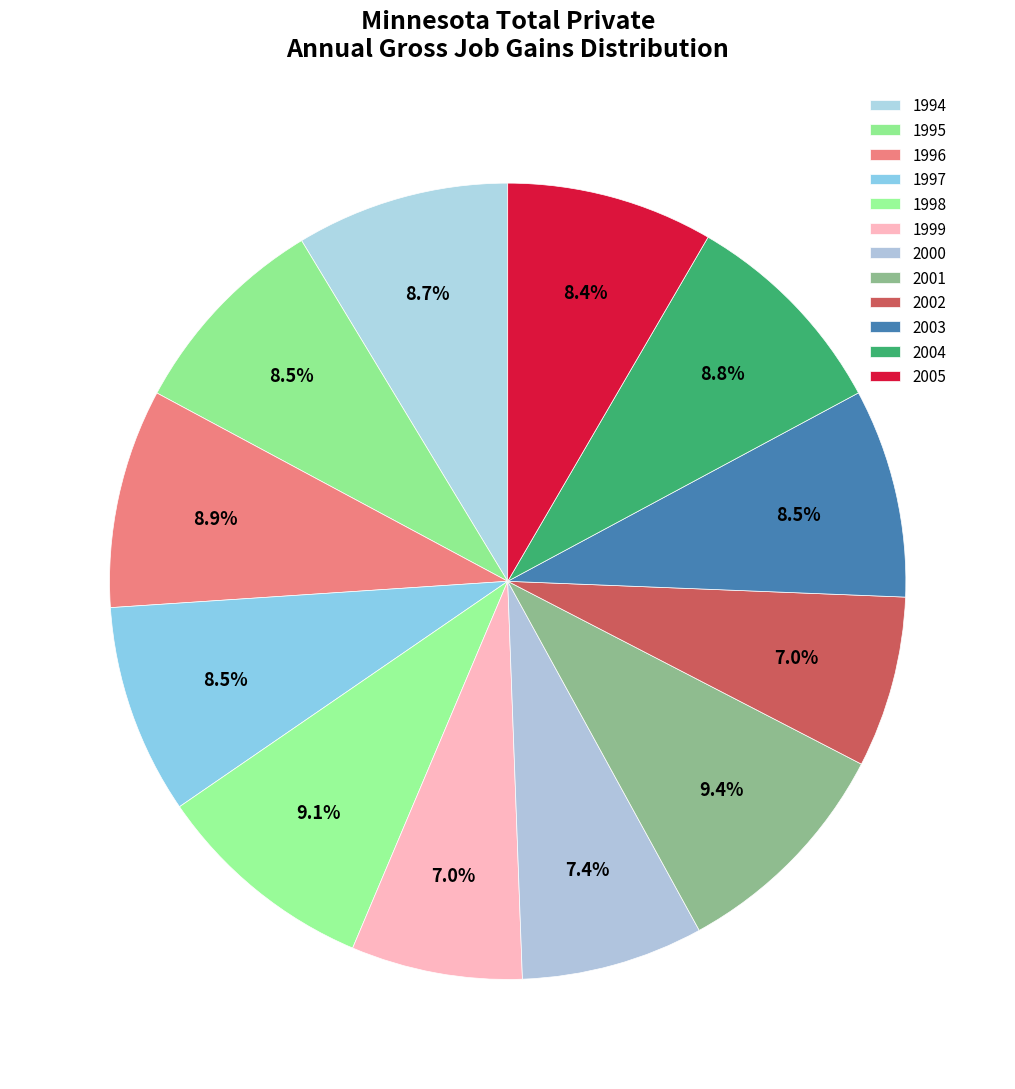

To the nearest percent, what is the difference between the largest and smallest slice percentages?

2%